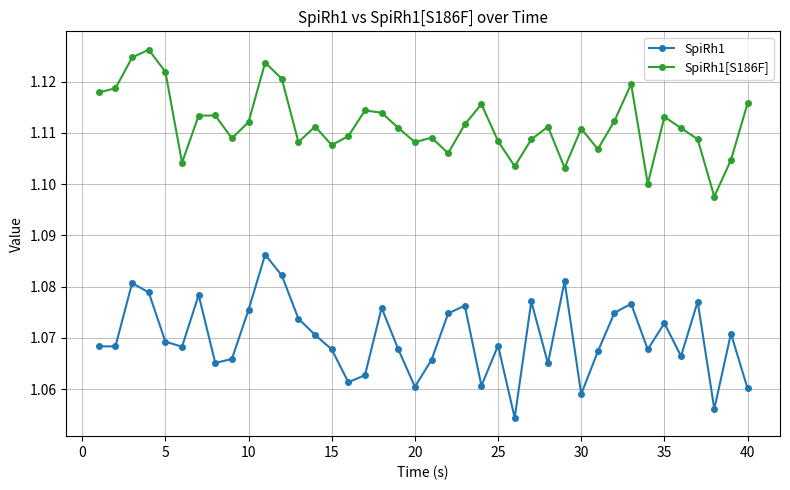

At how many categories does at least one series exceed 1?

40